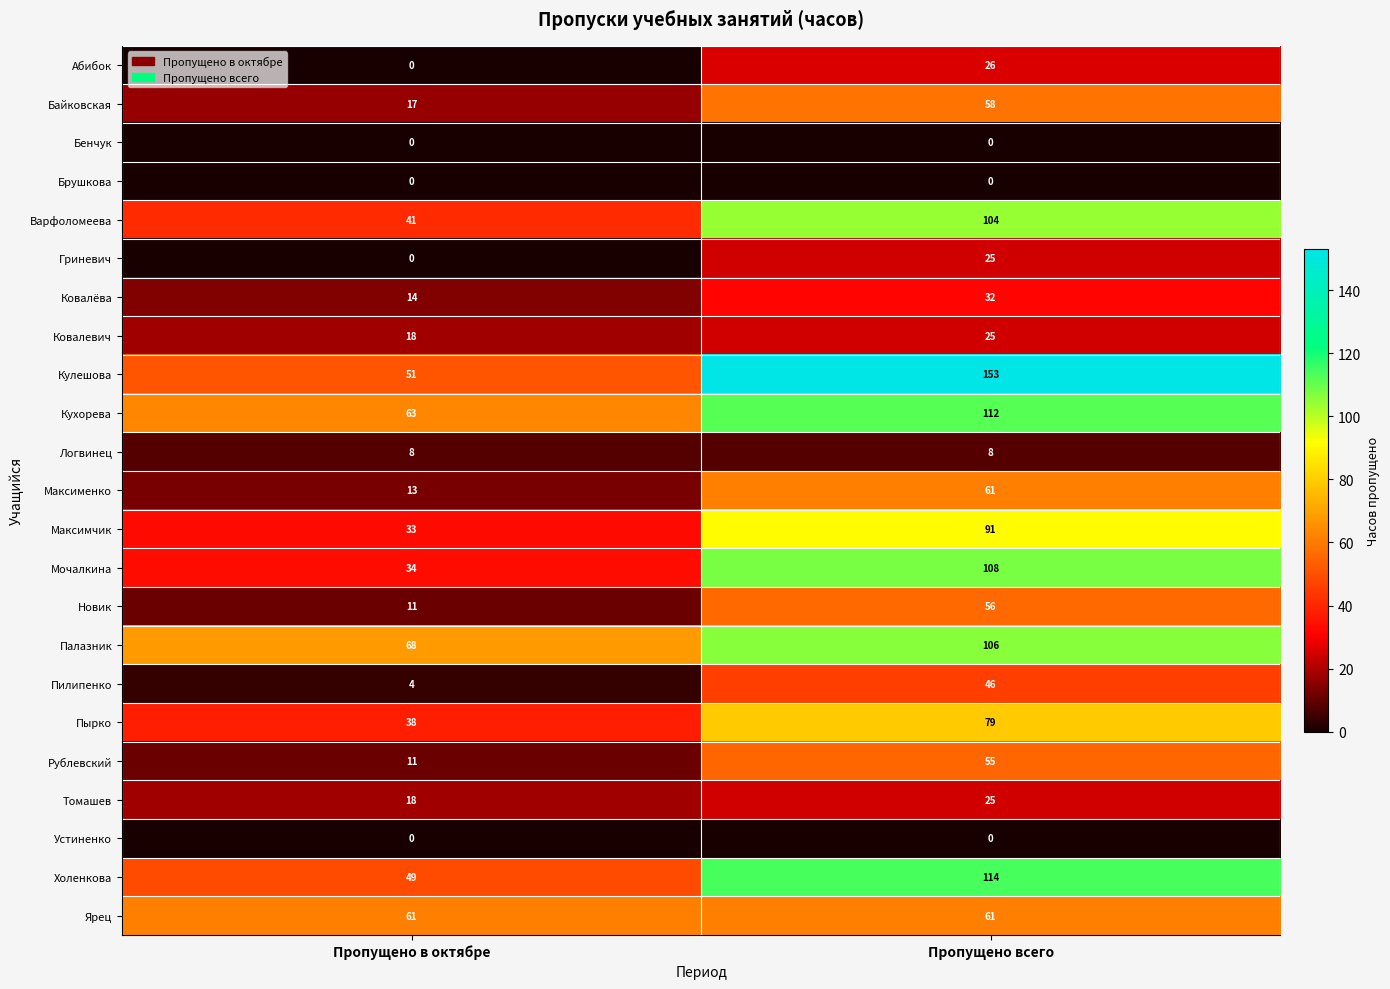

Where is Кухорева nearest to the value 87?

Пропущено в октябре